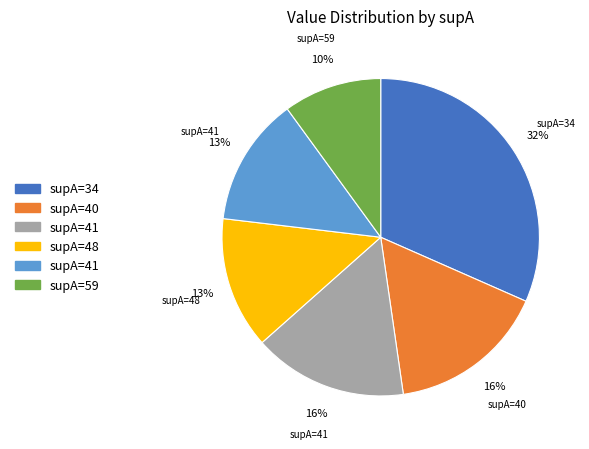

Does any single category account for the majority?

No